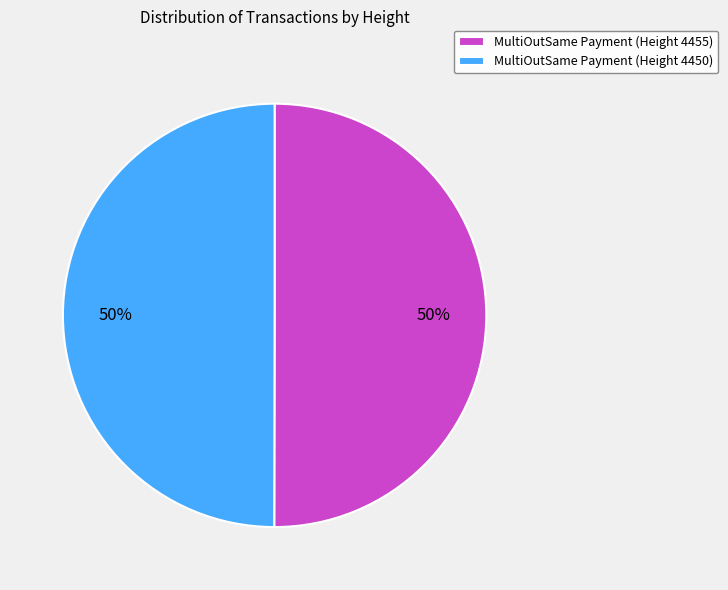

Do MultiOutSame Payment (Height 4455) and MultiOutSame Payment (Height 4450) together represent more than half of the pie?

Yes